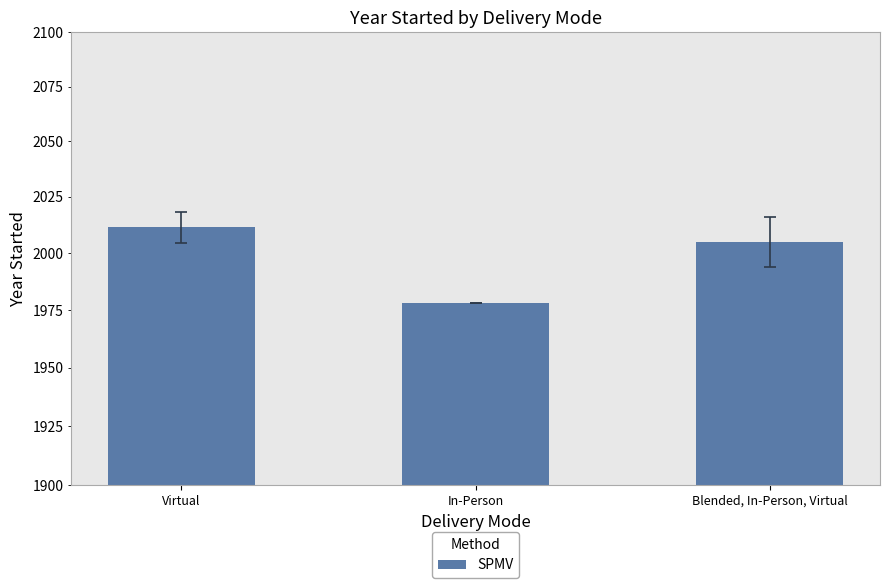

What is the value of the 1st bar from the left?

2011.4